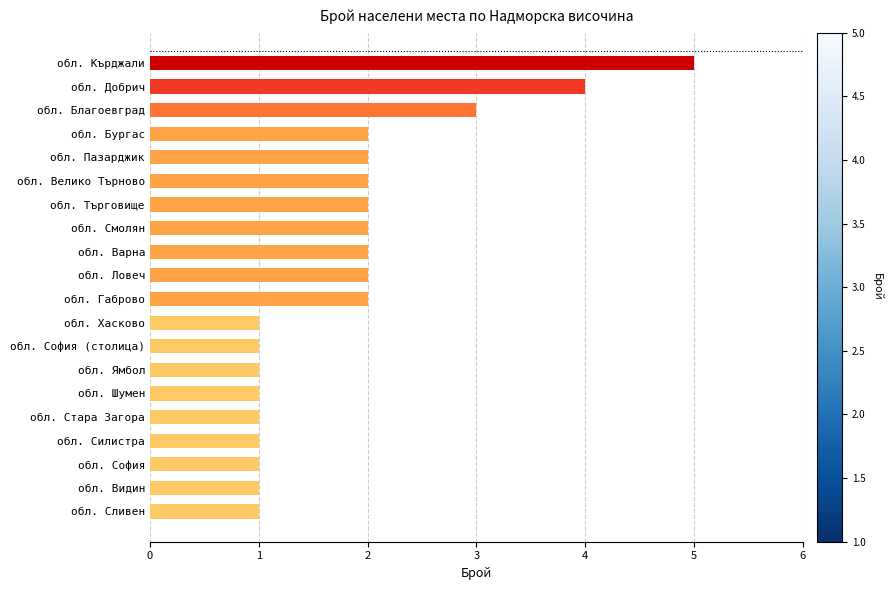

How many data points does each series have?

20